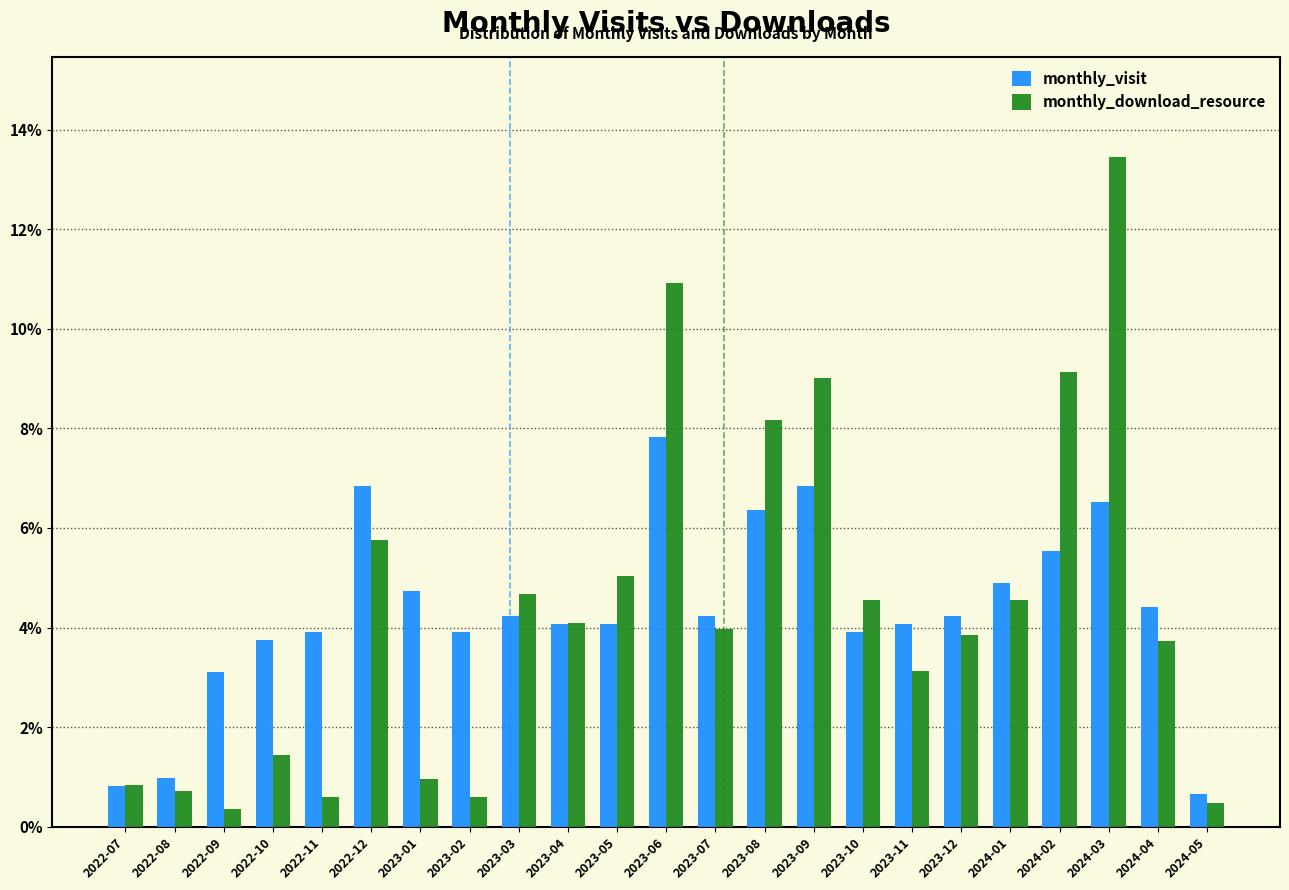

Which category has the highest value in the monthly_download_resource series?

2024-03